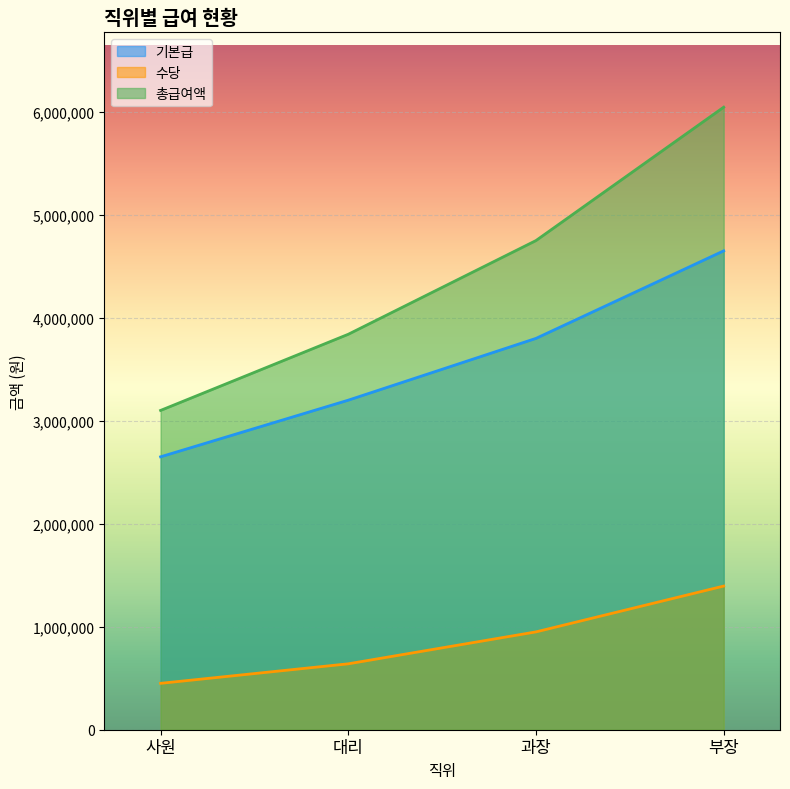

Does the chart display data point markers on the line(s)?

No